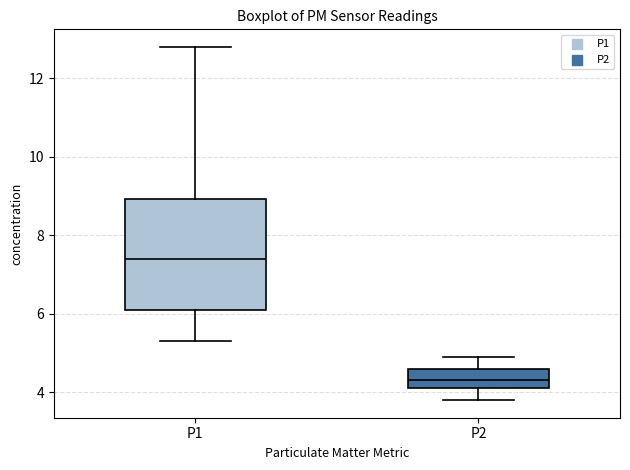

Which box's median line is the lowest?

P2